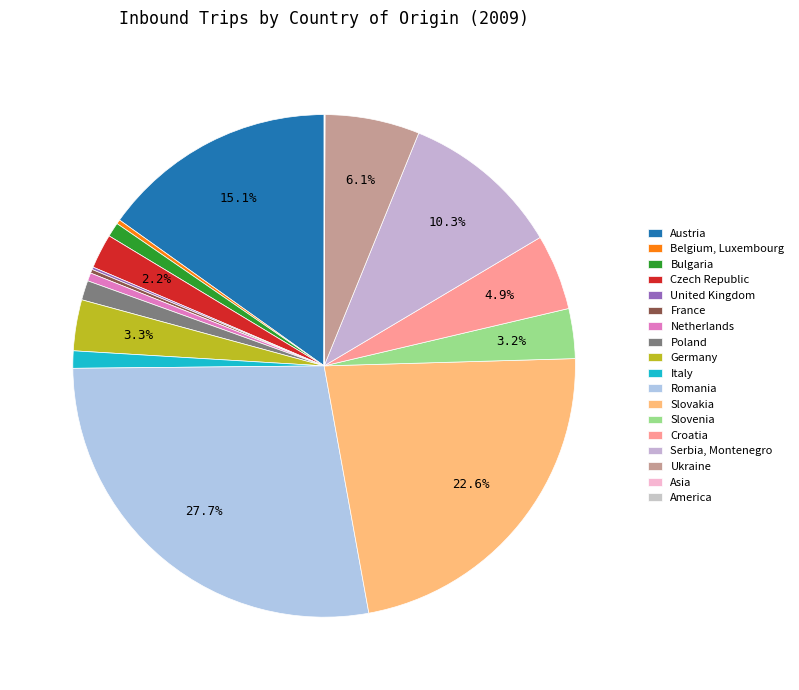

What percentage is the Italy slice, to the nearest percent?

1%